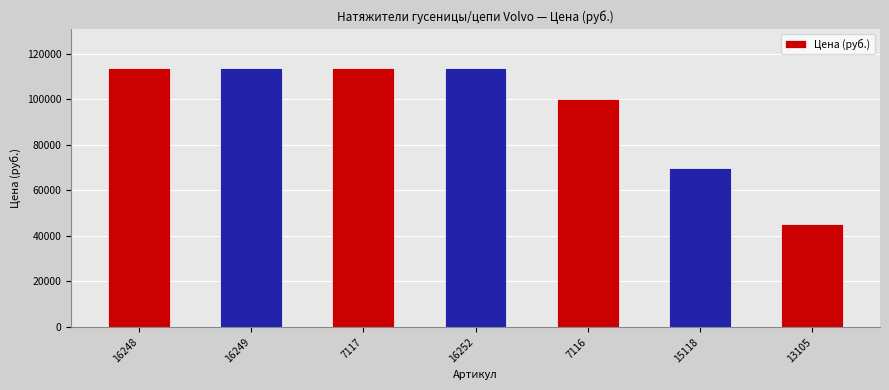

What is the sum of the values at 7117 and 7116?

213785